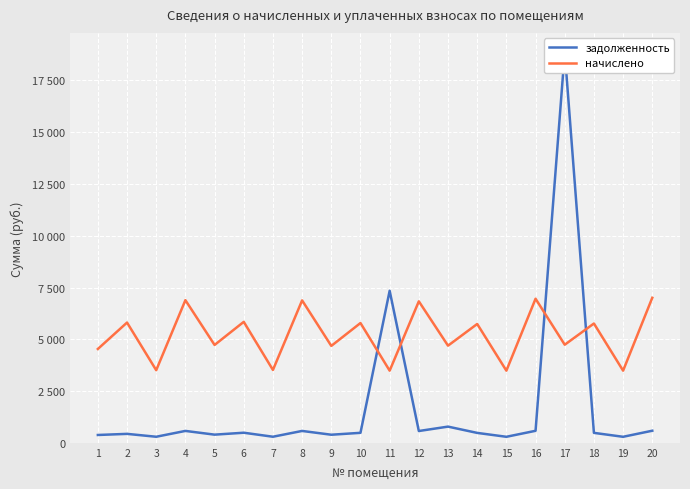

True or false: задолженность and начислено intersect in this chart.

True